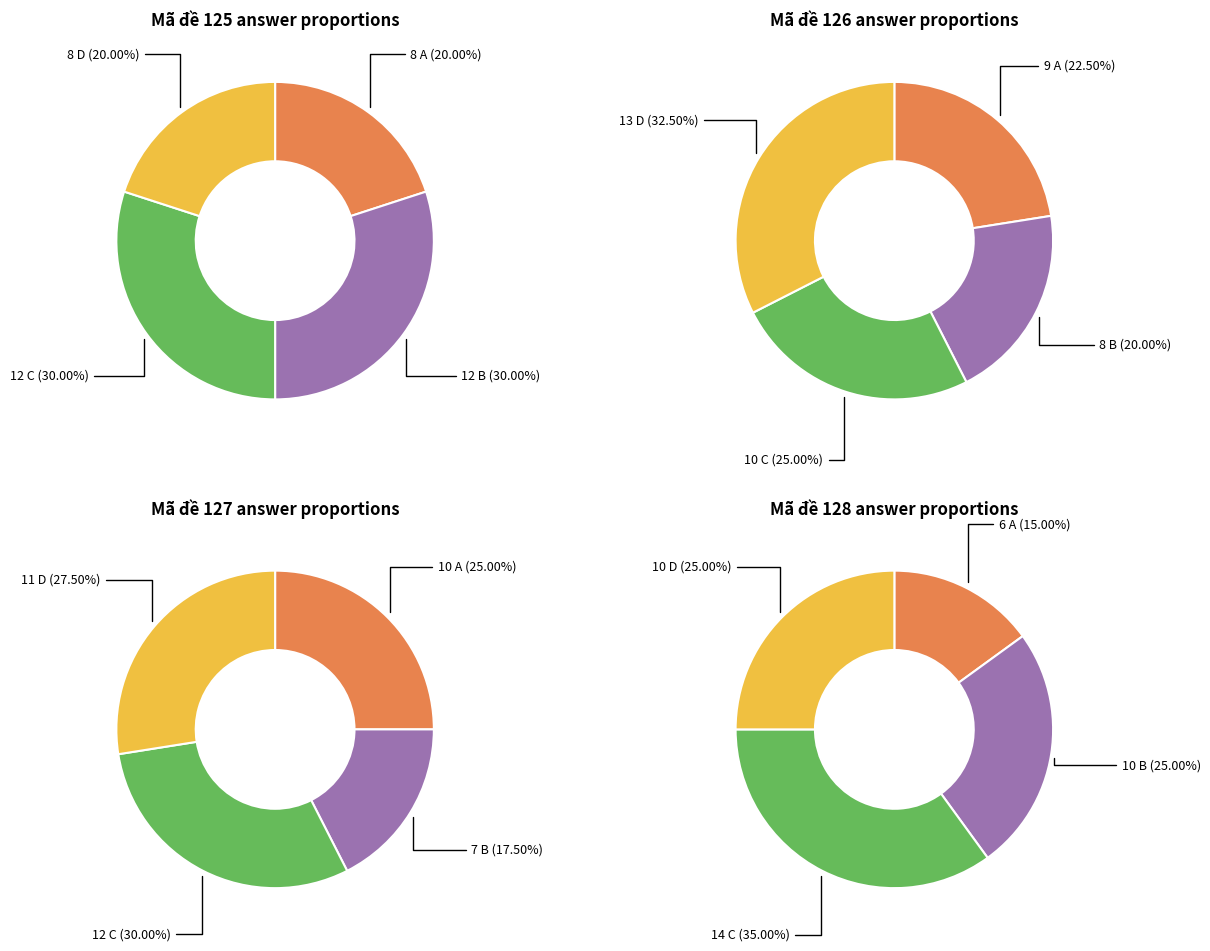

What is the smallest slice in the pie chart?

A